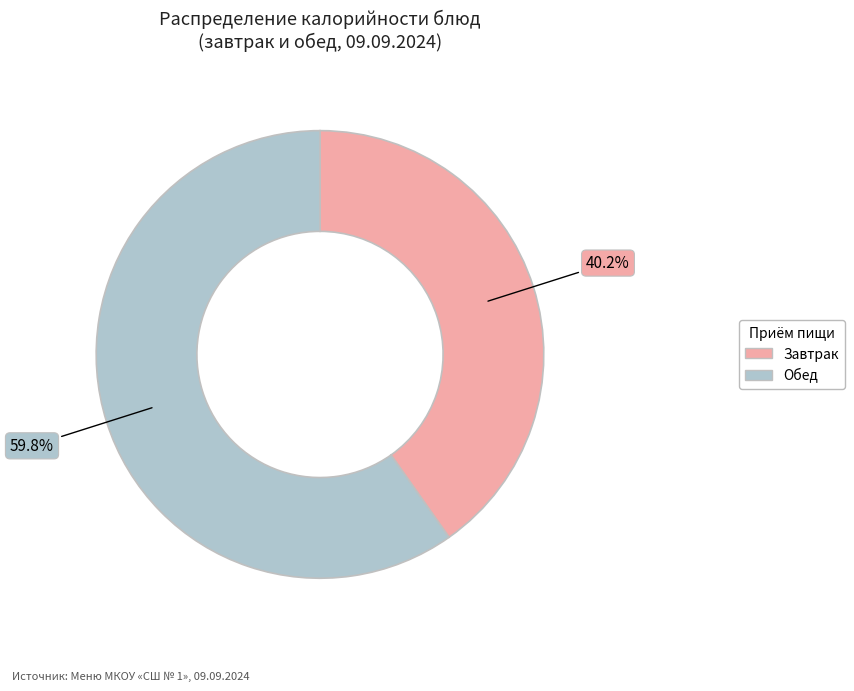

Is there any slice that represents more than half of the pie?

Yes